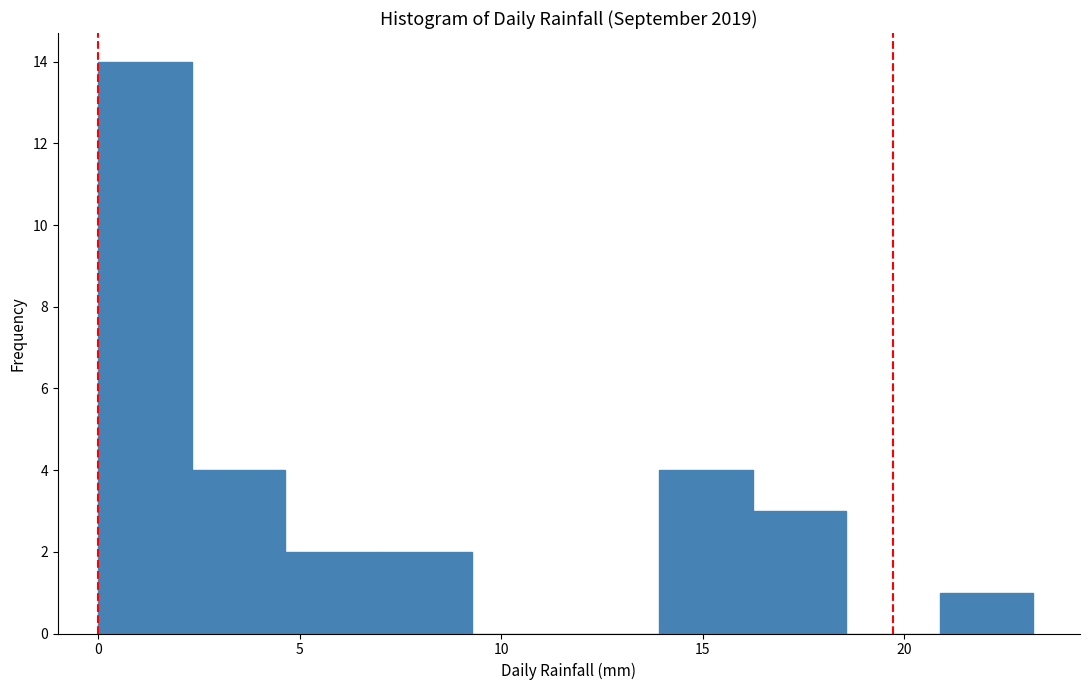

Over which range of the x-axis is the bar tallest?

0.0 to 2.5